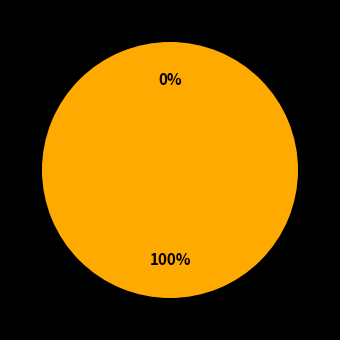

True or false: 2013-12-07 (PR=0) accounts for 1% of the total.

False